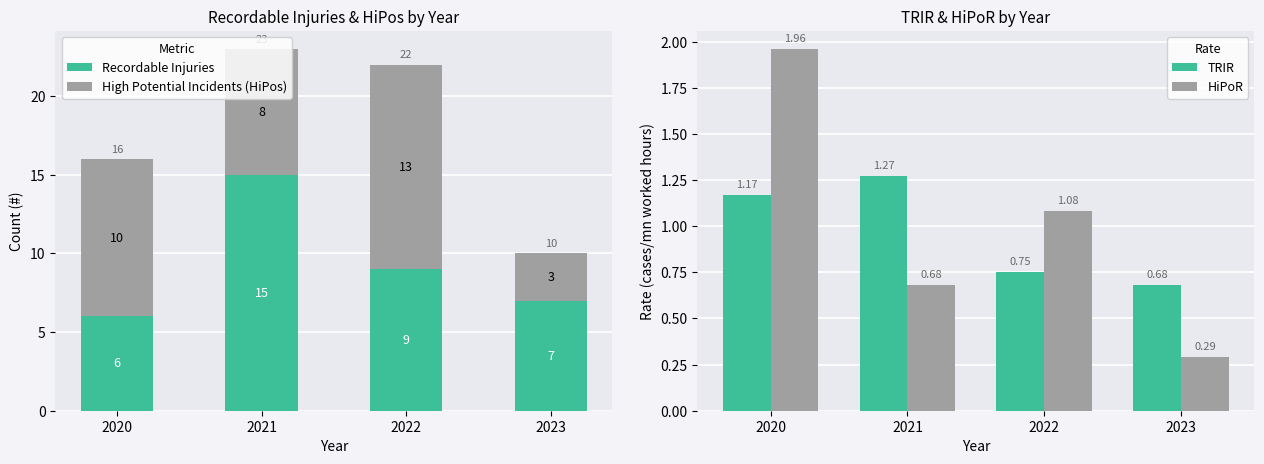

Reading right to left, extract all data points from this chart.

Recordable Injuries: 7.0	9.0	15.0	6.0
High Potential Incidents (HiPos): 3.0	13.0	8.0	10.0
TRIR: 0.7	0.8	1.3	1.2
HiPoR: 0.3	1.1	0.7	2.0